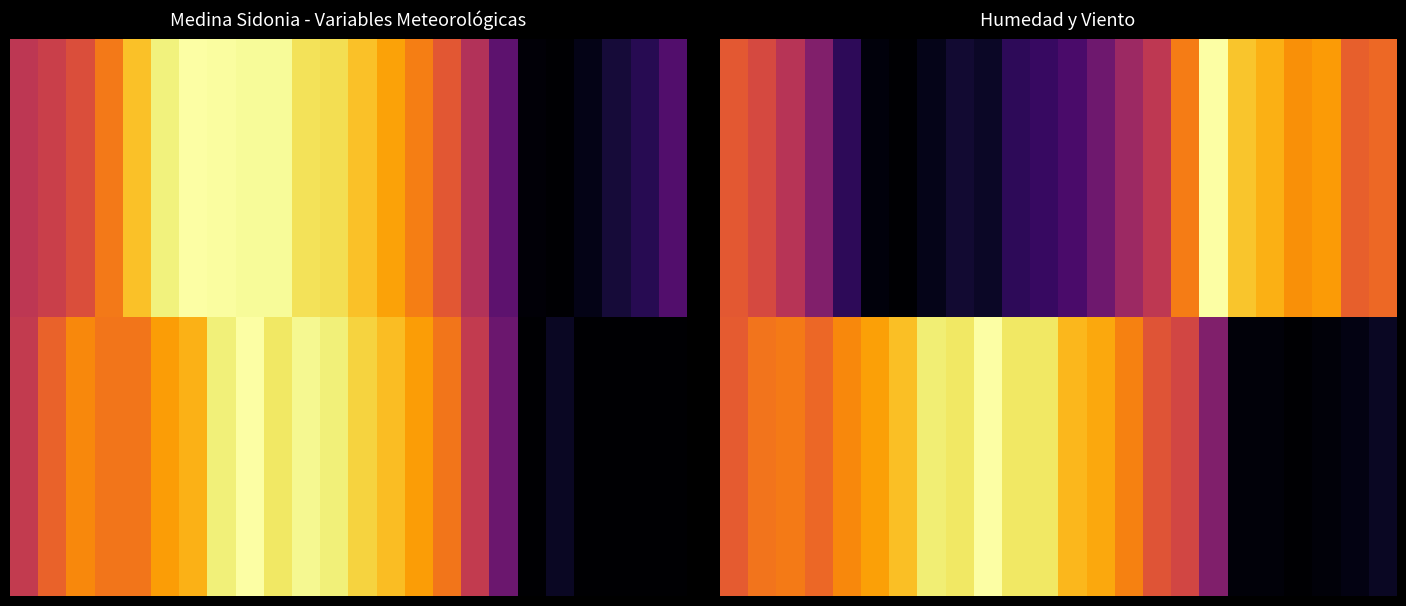

At which category does the chart reach its minimum across all series?

6